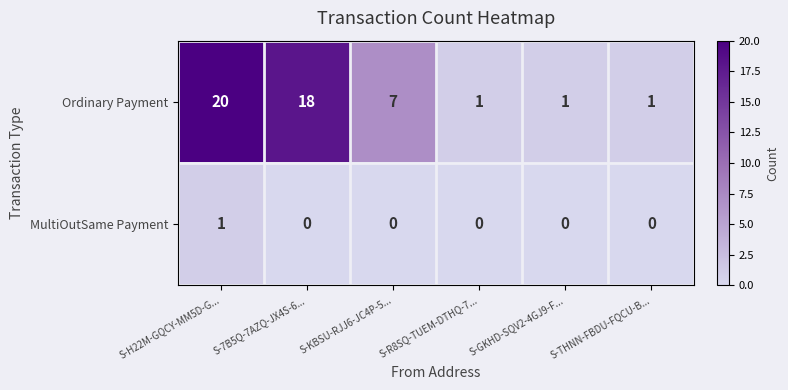

Which label corresponds to the largest value in the chart?

S-H22M-GQCY-MM5D-G...